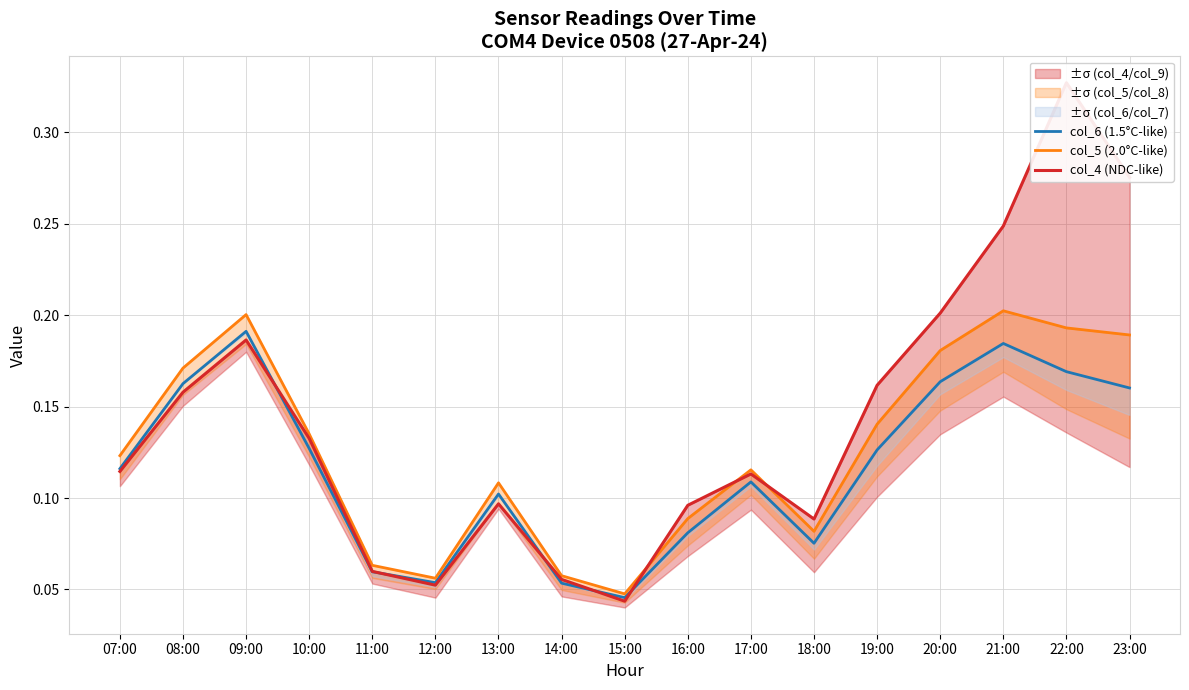

Reading right to left, extract all data points from this chart.

col_6 (1.5°C-like): 23:00=0.2	22:00=0.2	21:00=0.2	20:00=0.2	19:00=0.1	18:00=0.1	17:00=0.1	16:00=0.1	15:00=0.0	14:00=0.1	13:00=0.1	12:00=0.1	11:00=0.1	10:00=0.1	09:00=0.2	08:00=0.2	07:00=0.1
col_5 (2.0°C-like): 23:00=0.2	22:00=0.2	21:00=0.2	20:00=0.2	19:00=0.1	18:00=0.1	17:00=0.1	16:00=0.1	15:00=0.0	14:00=0.1	13:00=0.1	12:00=0.1	11:00=0.1	10:00=0.1	09:00=0.2	08:00=0.2	07:00=0.1
col_4 (NDC-like): 23:00=0.3	22:00=0.3	21:00=0.2	20:00=0.2	19:00=0.2	18:00=0.1	17:00=0.1	16:00=0.1	15:00=0.0	14:00=0.1	13:00=0.1	12:00=0.1	11:00=0.1	10:00=0.1	09:00=0.2	08:00=0.2	07:00=0.1